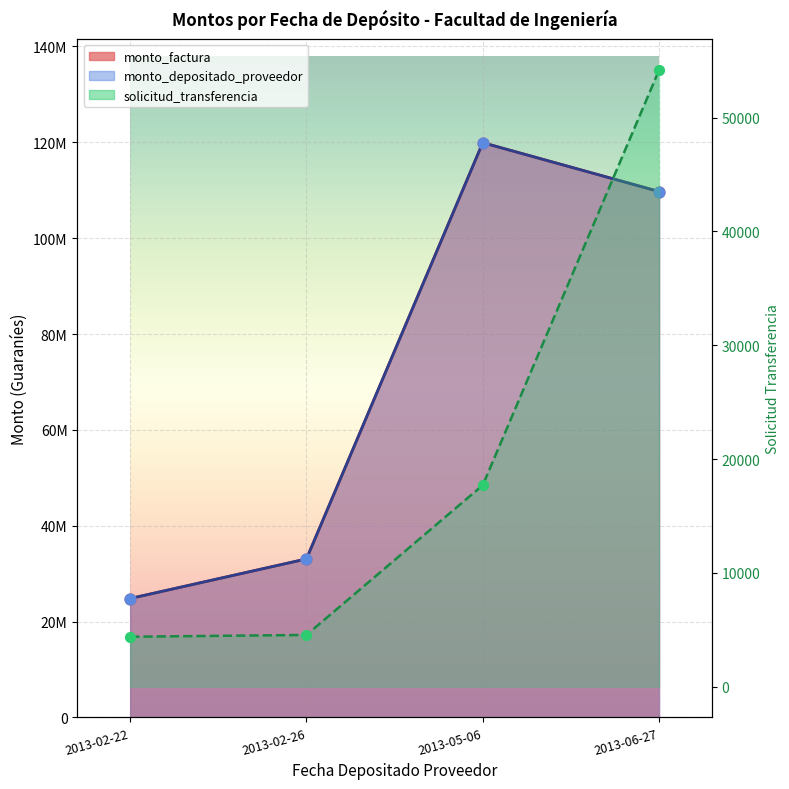

Which series contains the lowest Y value?

monto_factura